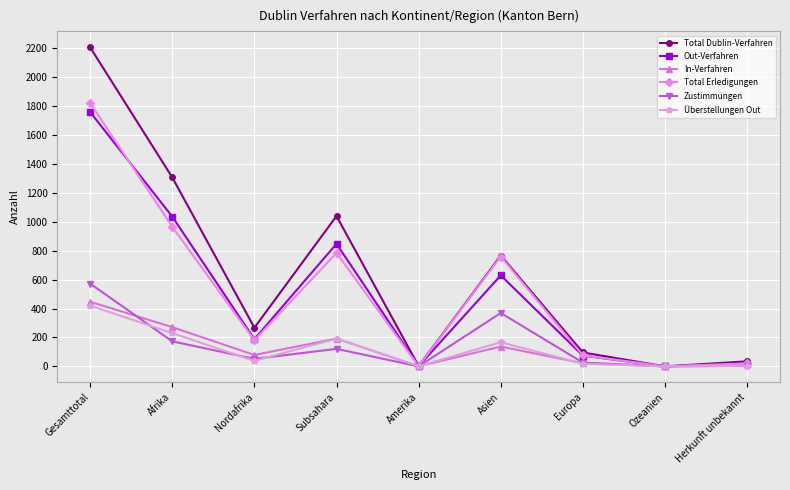

What is the difference between the maximum and minimum values in the Überstellungen Out series?

420